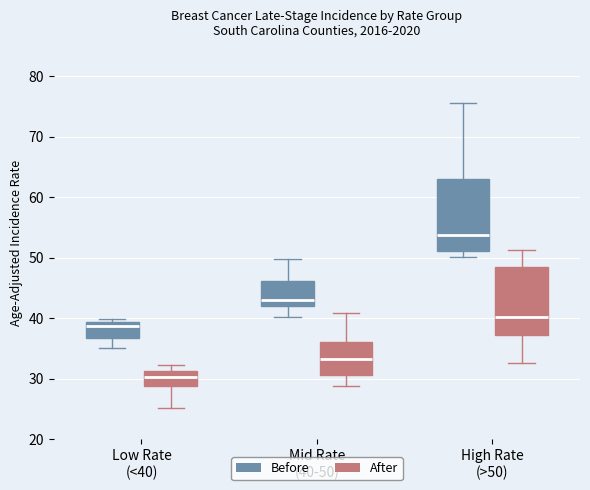

Which box has the highest median line?

High Rate (>50) (Before)